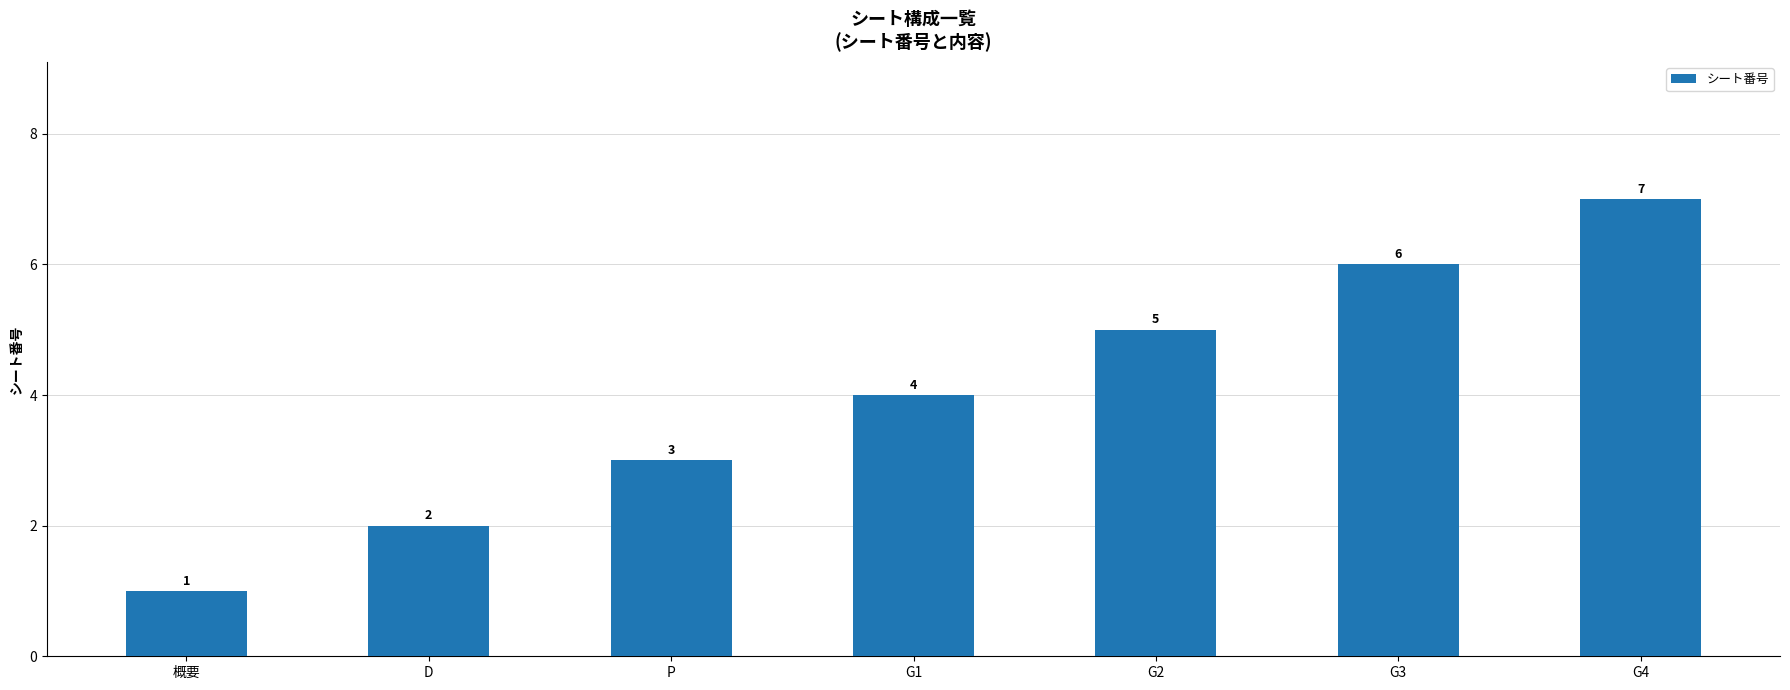

List the labels in order of value, smallest first.

概要, D, P, G1, G2, G3, G4